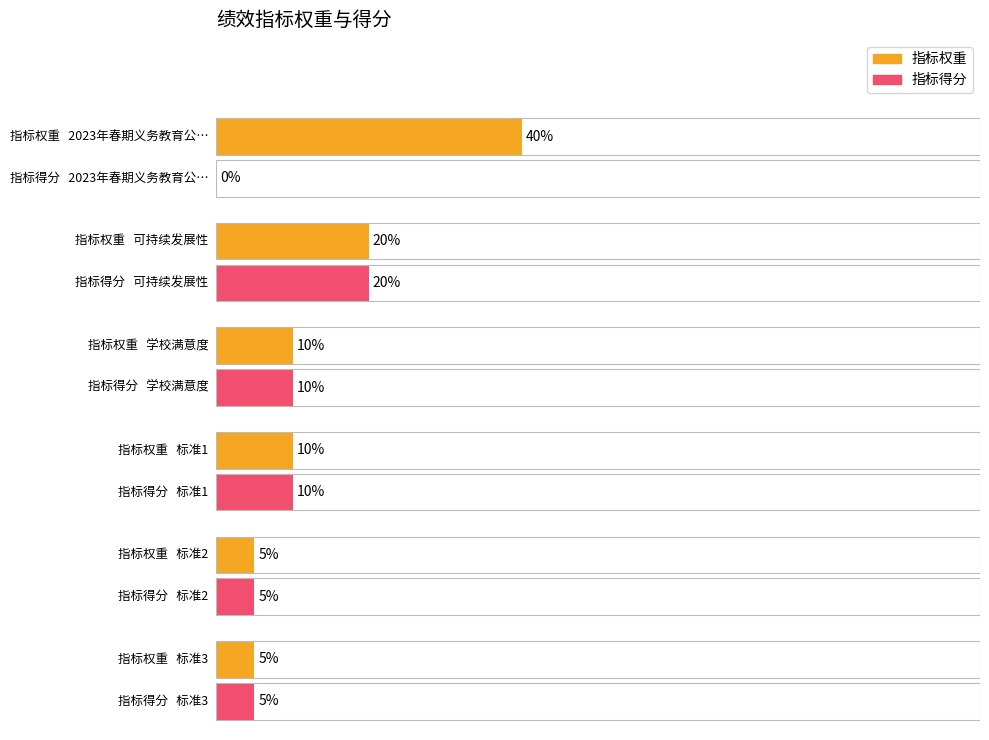

What is the sum of the 指标权重 values at 标准1 and 学校满意度?

20